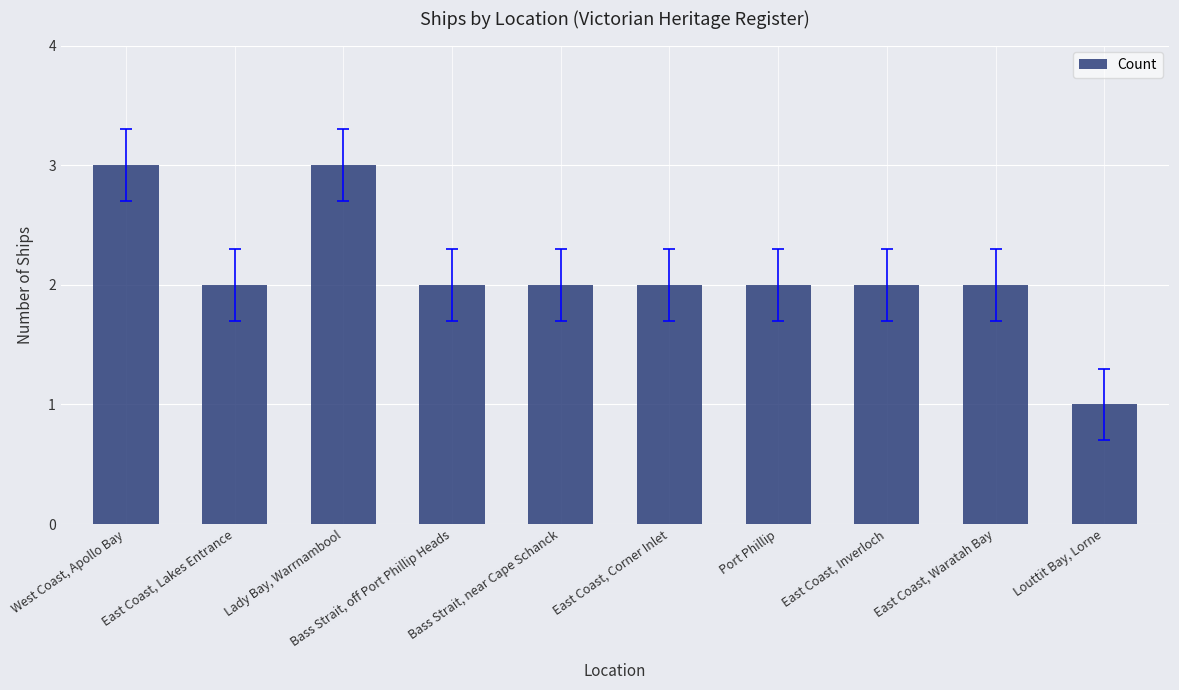

How many bars are there in total?

10